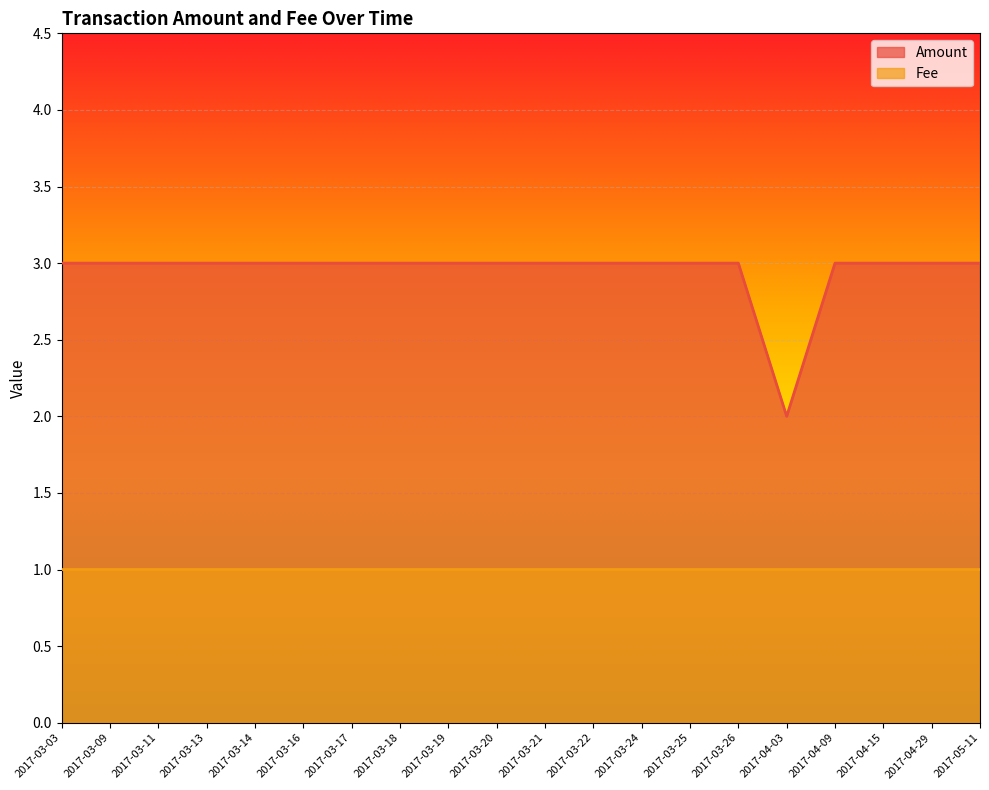

Count the Fee values in the range 1 to 2.

20